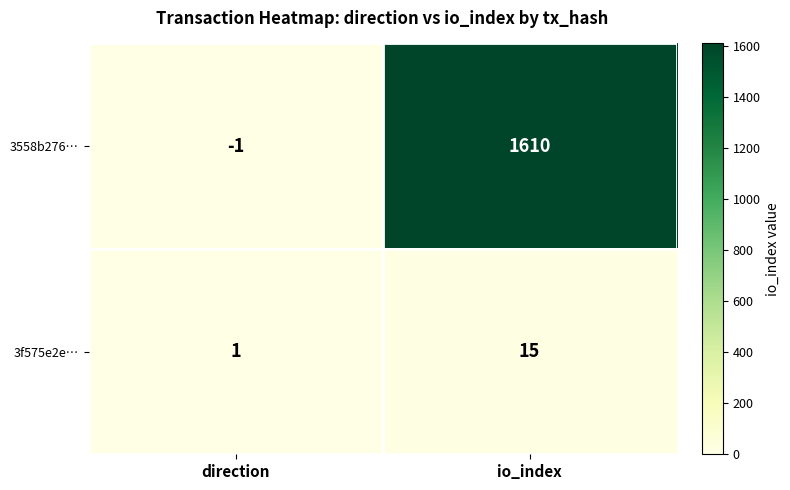

Which series has the widest spread of values?

3558b276…